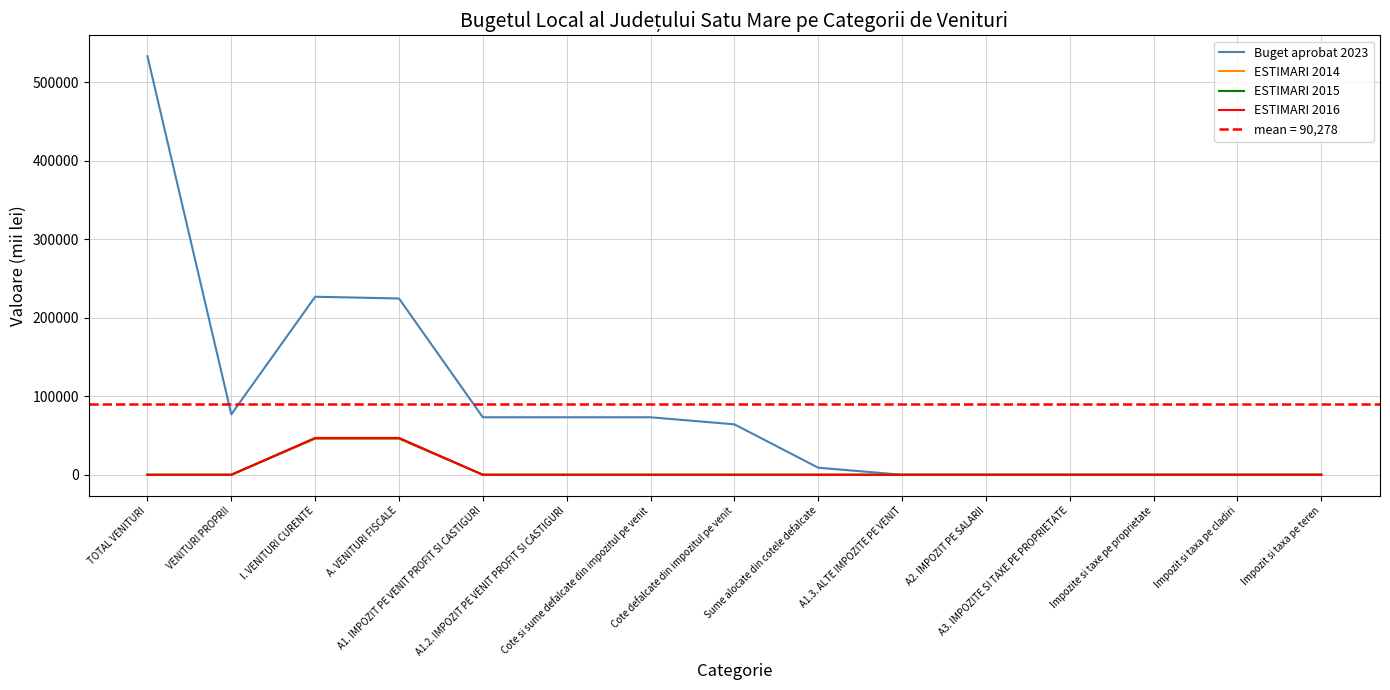

What is the label of the 2nd point from the right?

Impozit si taxa pe cladiri